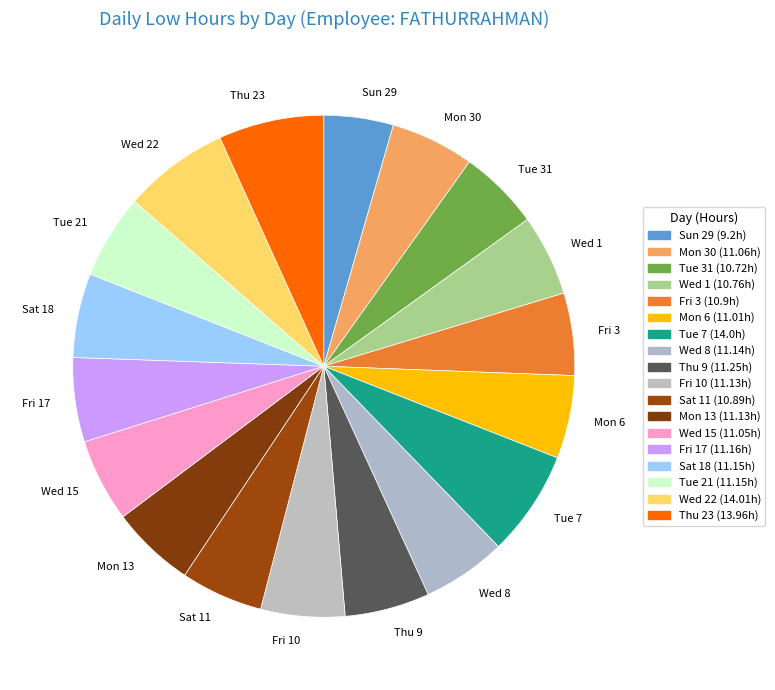

Is there a majority slice in this chart?

No